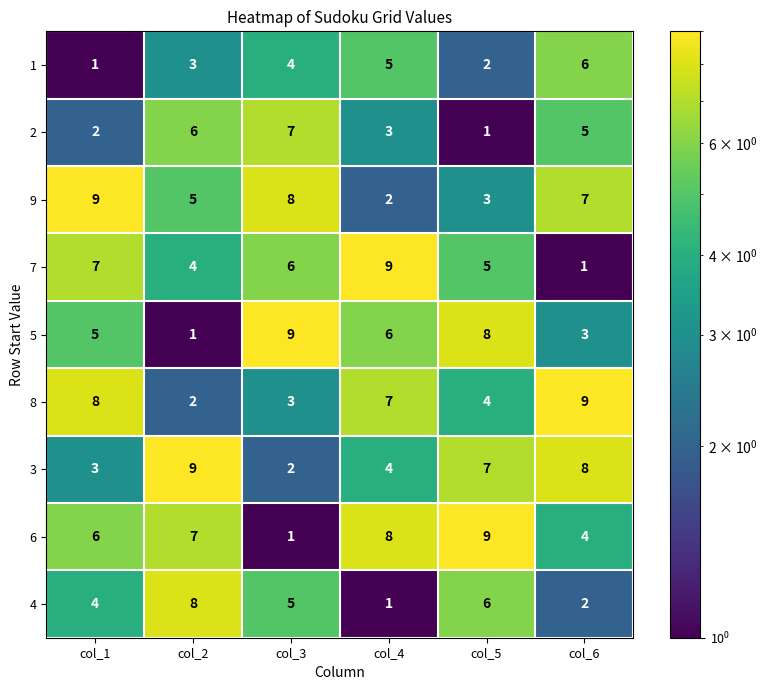

At col_6, list the series in order from largest to smallest.

8, 3, 9, 1, 2, 6, 5, 4, 7